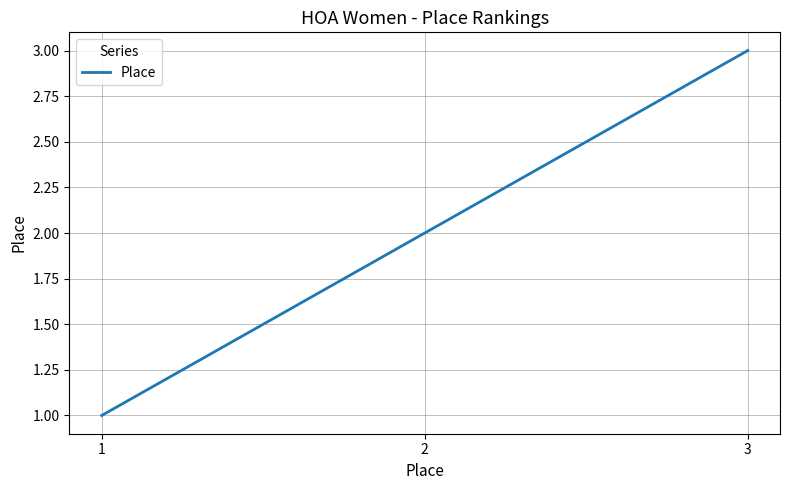

Where is the data nearest to the value 2?

2